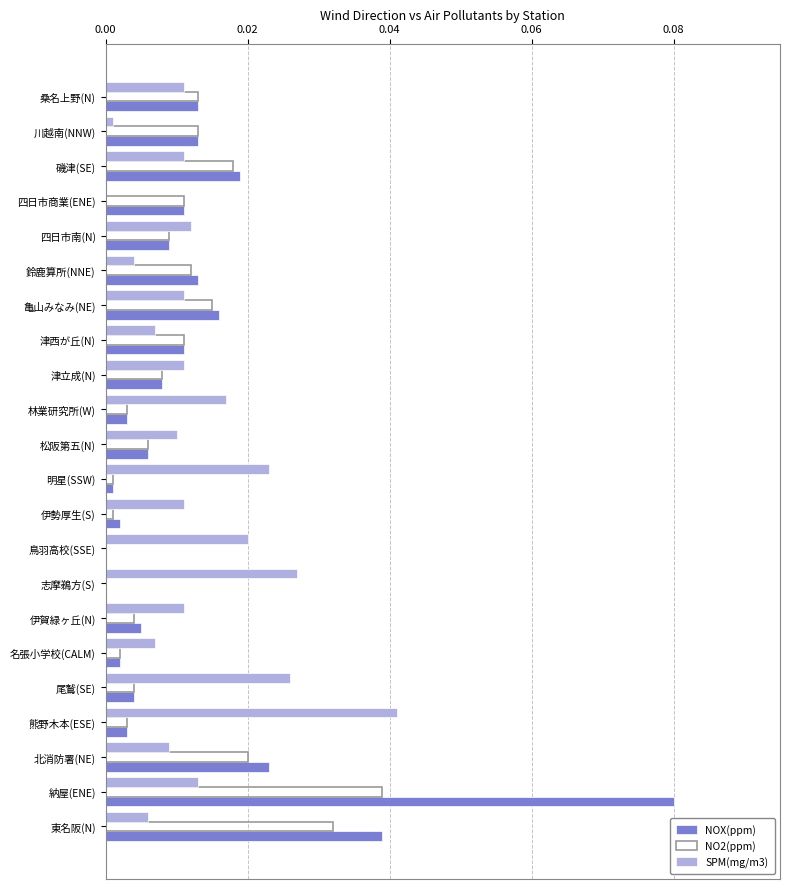

The NOX(ppm) series shows 0.0 at 伊勢厚生(S). True or false?

True